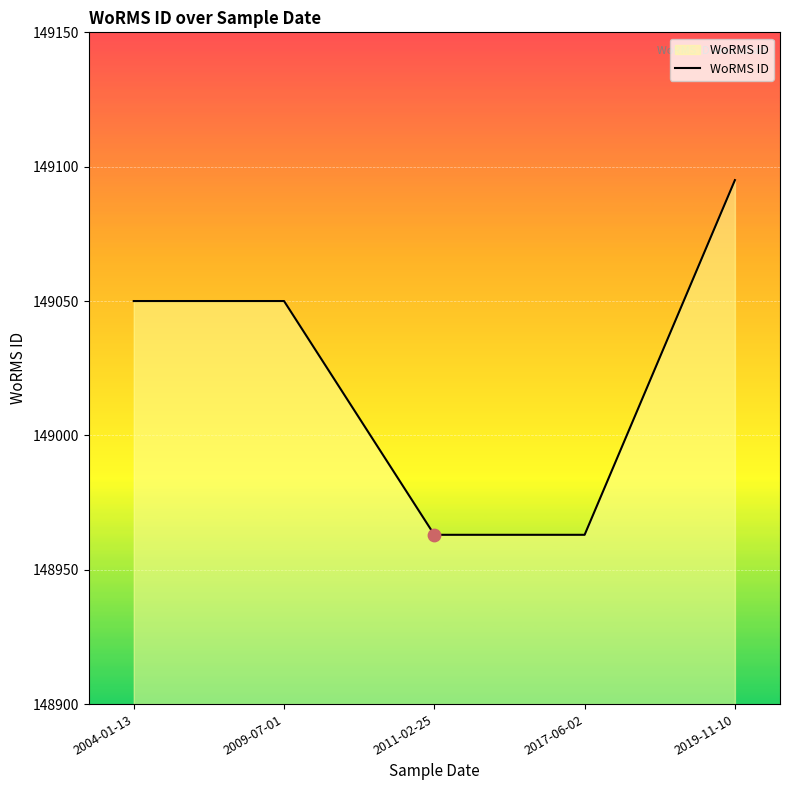

What is the ratio of the value at 2011-02-25 to the value at 2019-11-10?

1.0